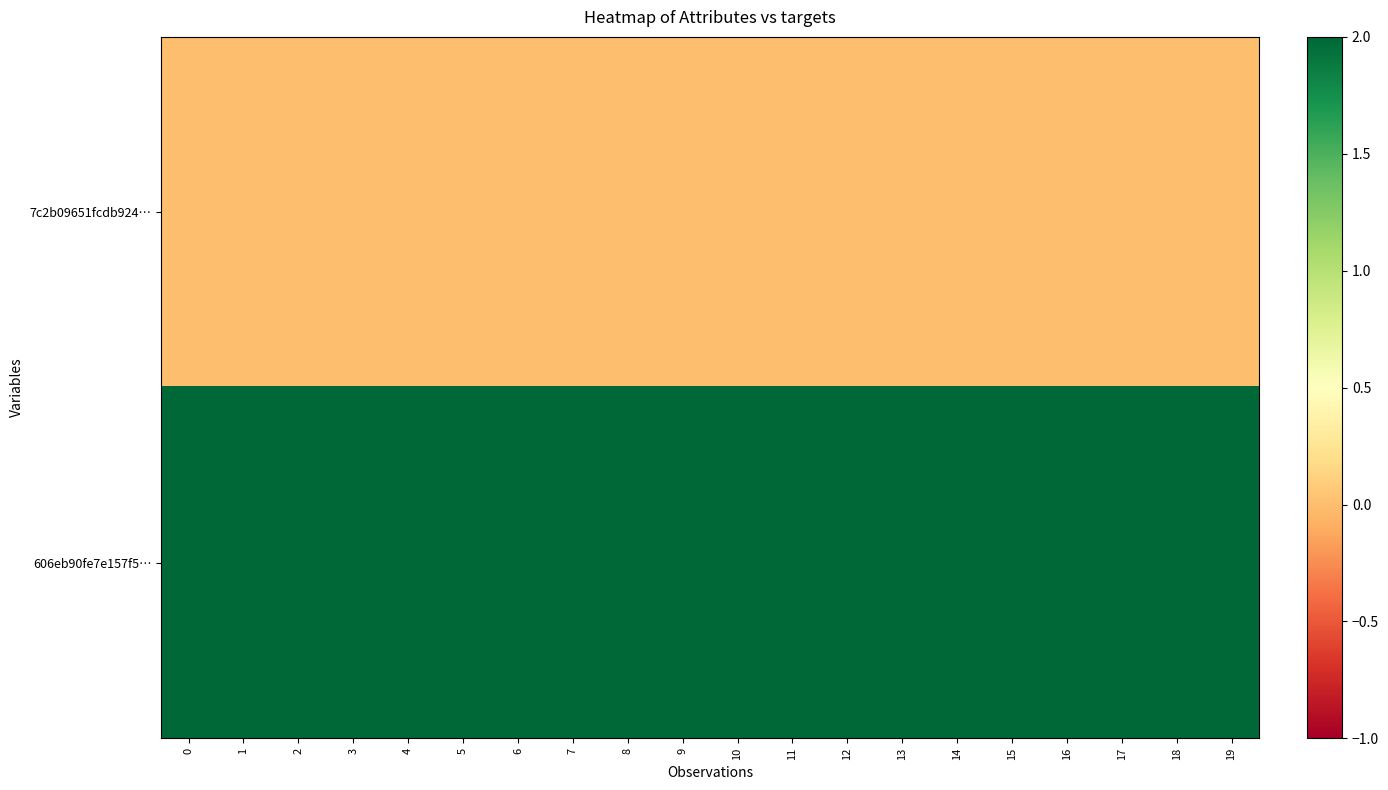

Reading left to right, extract all data points from this chart.

7c2b09651fcdb924…: 0=0	1=0	2=0	3=0	4=0	5=0	6=0	7=0	8=0	9=0	10=0	11=0	12=0	13=0	14=0	15=0	16=0	17=0	18=0	19=0
606eb90fe7e157f5…: 0=2	1=2	2=2	3=2	4=2	5=2	6=2	7=2	8=2	9=2	10=2	11=2	12=2	13=2	14=2	15=2	16=2	17=2	18=2	19=2